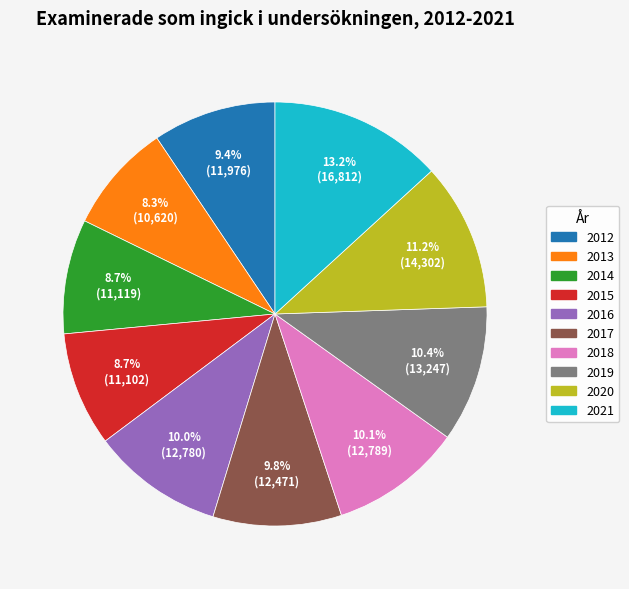

Does 2021 represent more than half of the total?

No